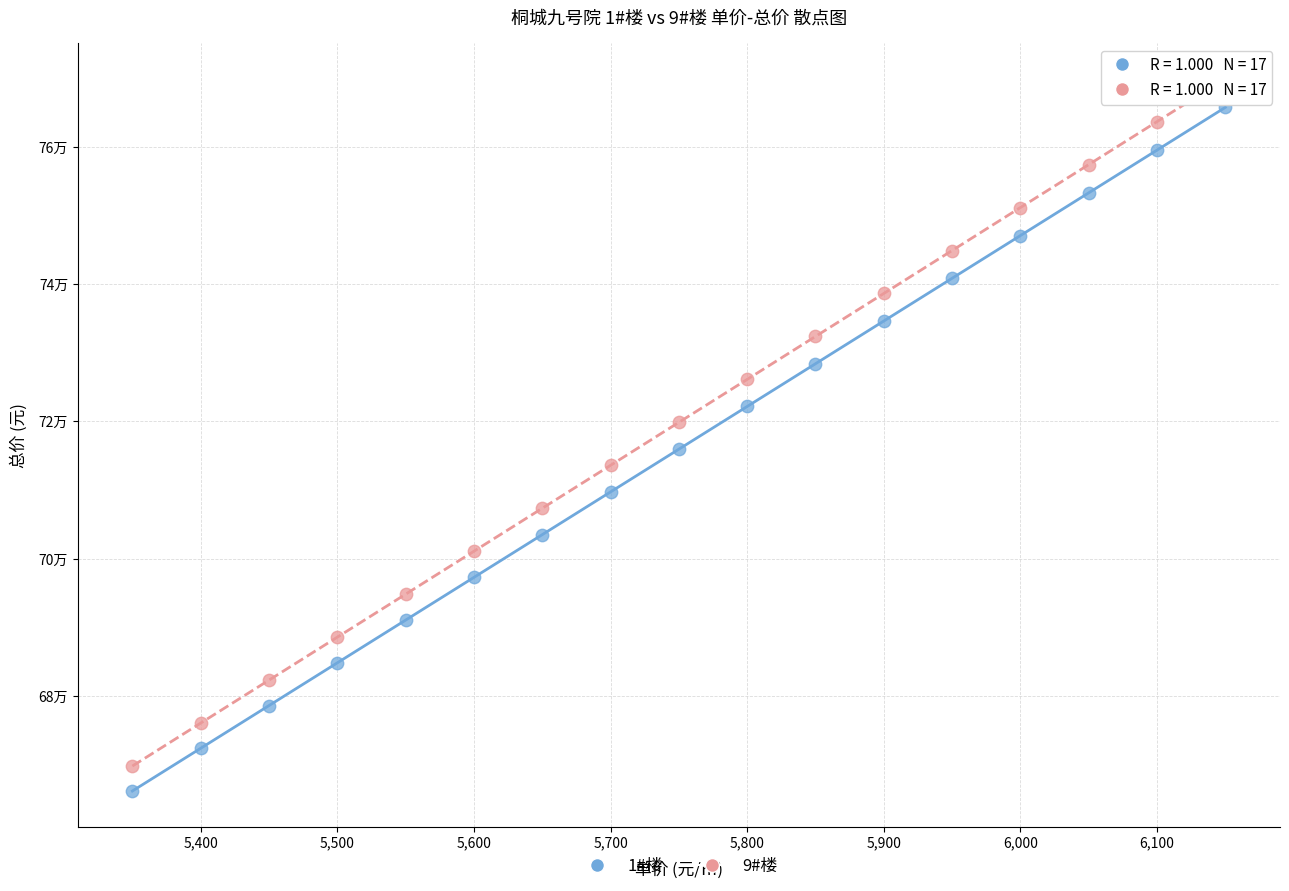

What are all the series names shown in the legend?

1#楼, 9#楼